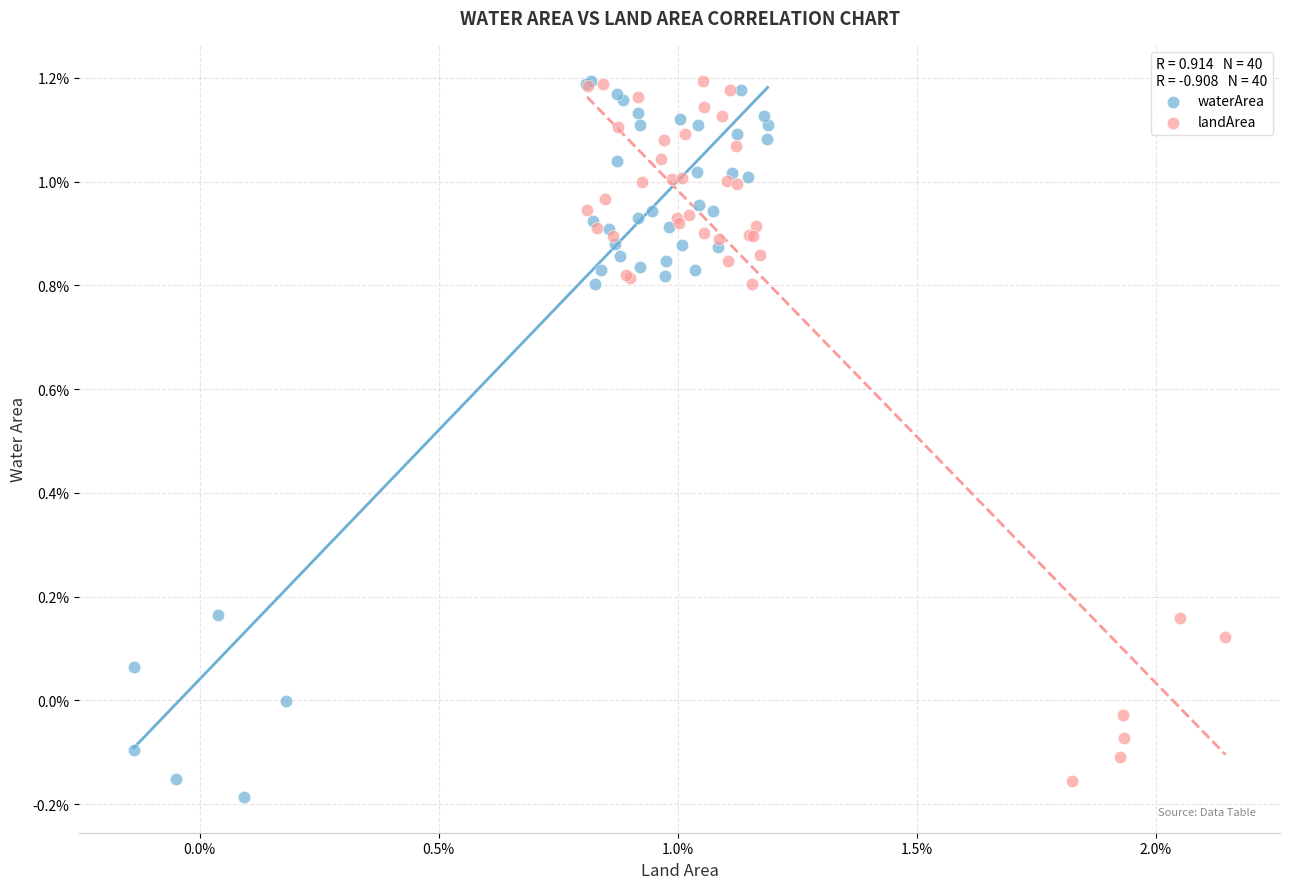

Which series has the widest spread of Y values?

waterArea